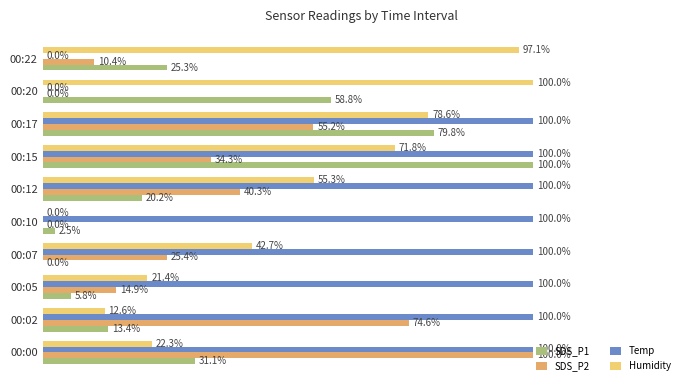

Which series changed the most between 00:05 and 00:15?

SDS_P1